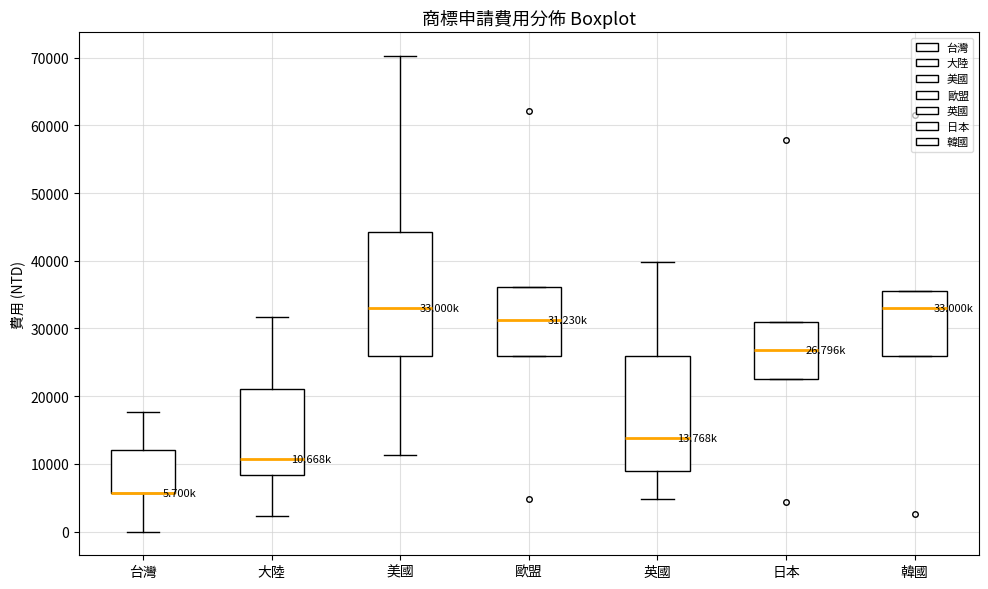

Which box is the tallest, from its lower edge to its upper edge?

美國